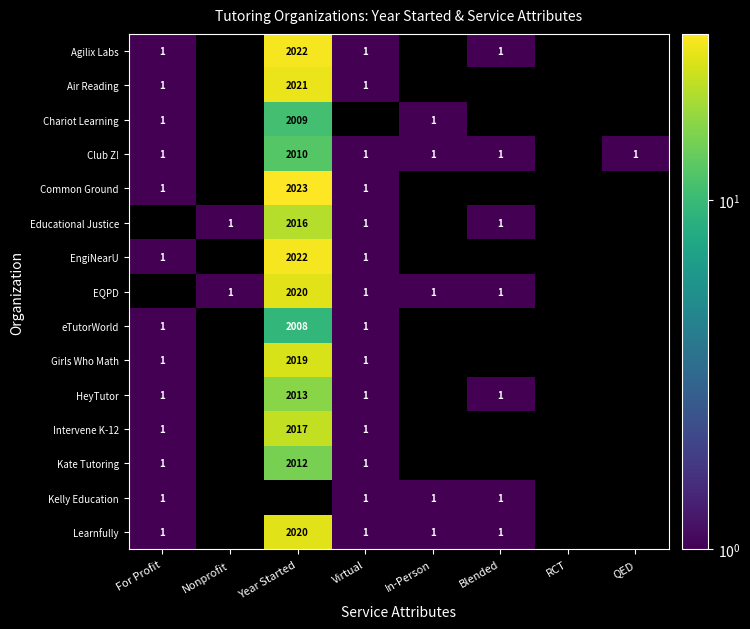

Is it true that Air Reading equals 2021 at Year Started?

True